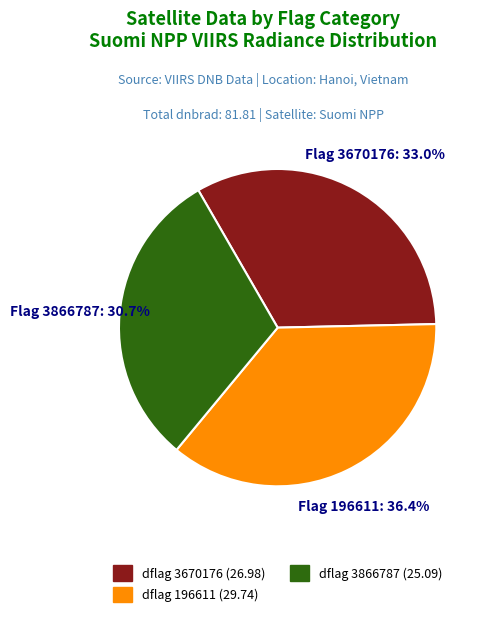

Is there a majority slice in this chart?

No